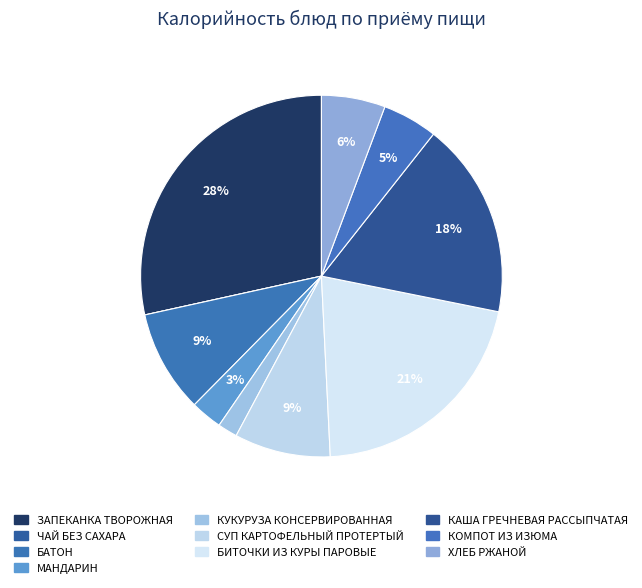

What percentage is the КОМПОТ ИЗ ИЗЮМА slice, to the nearest percent?

5%